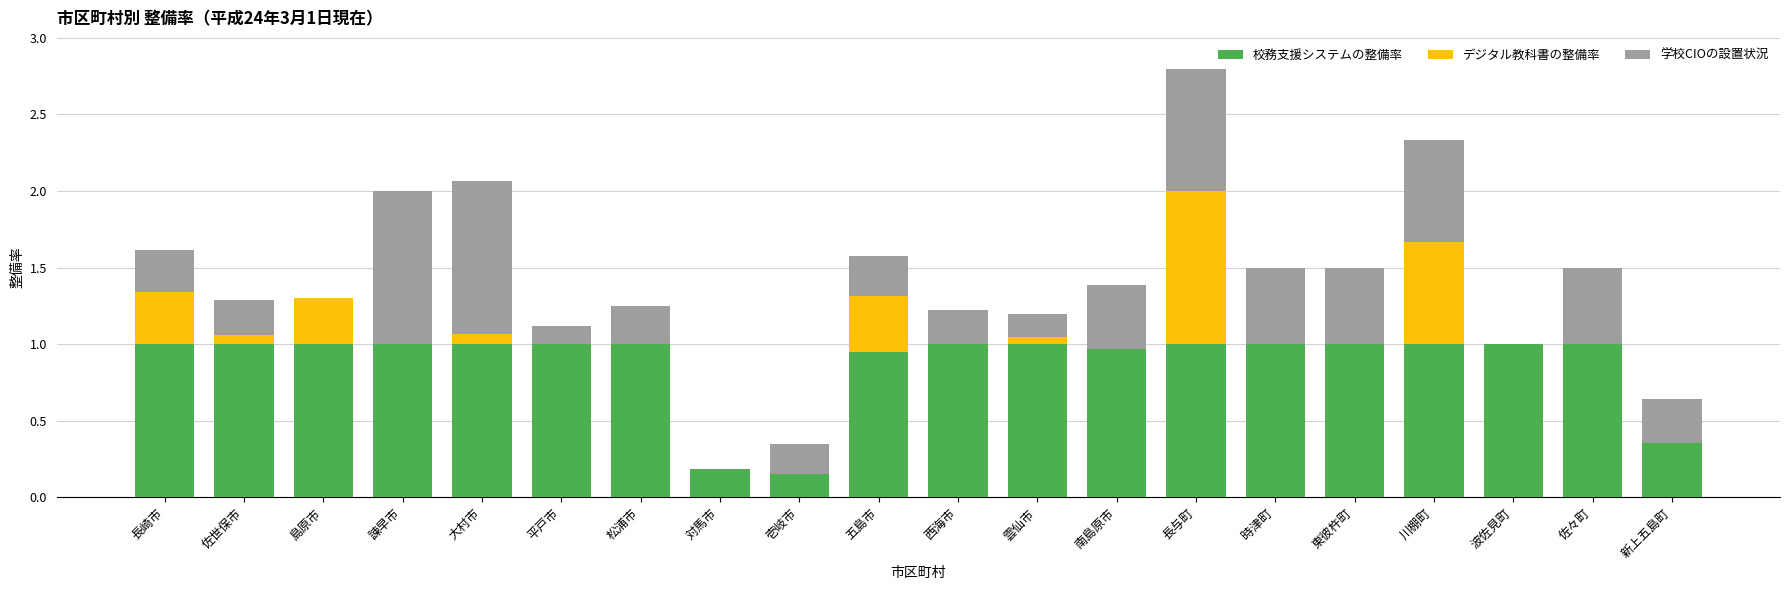

What is the total value across all series at 平戸市?

1.1